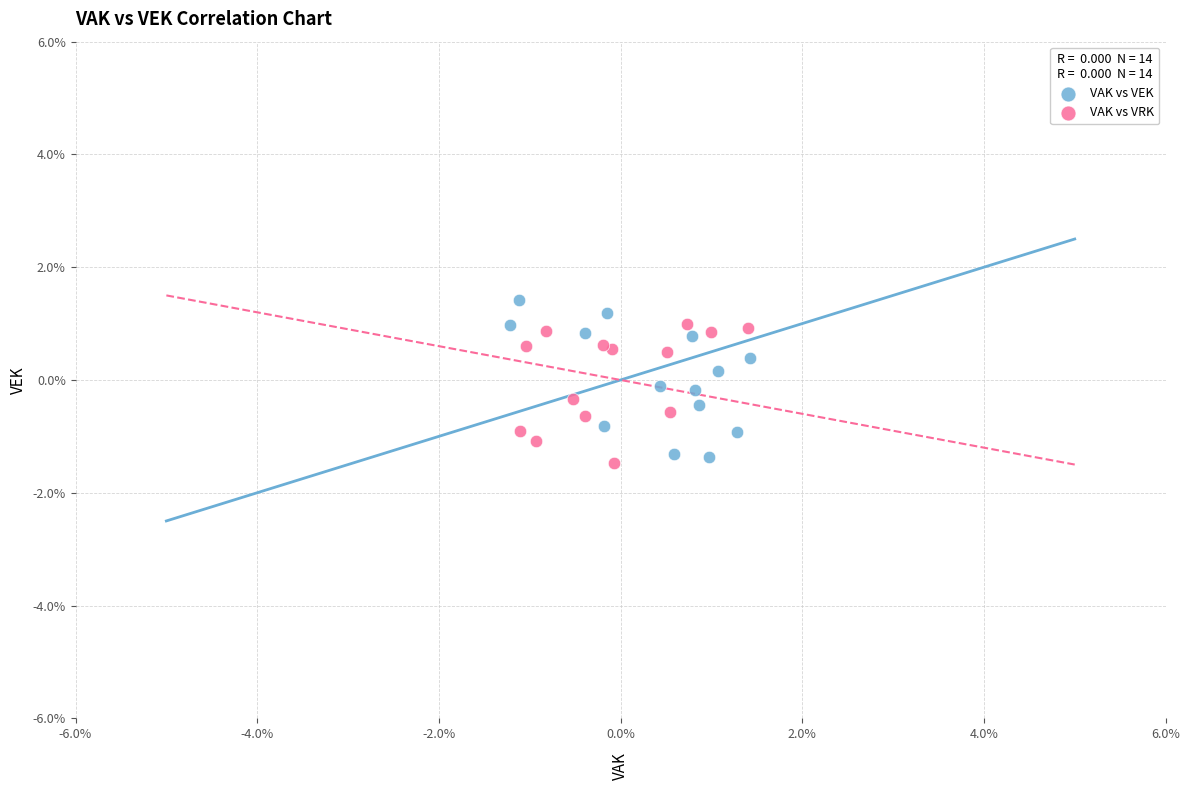

What are all the series names shown in the legend?

VAK vs VEK, VAK vs VRK